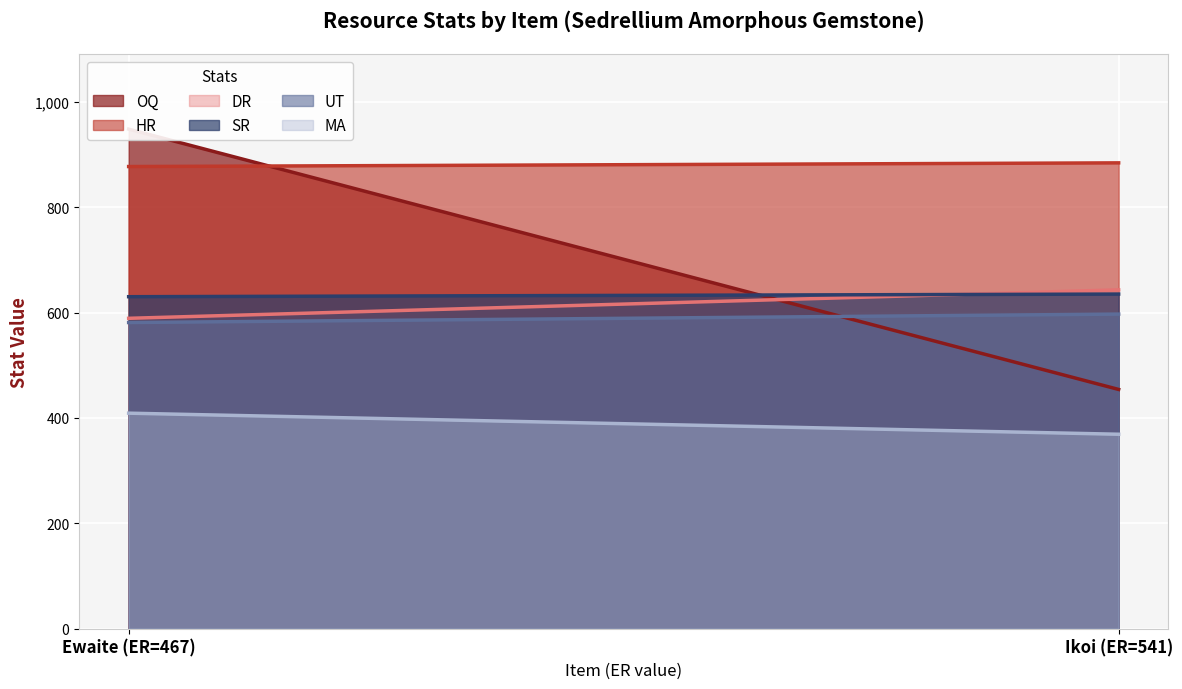

What is the value of the OQ point at the 2nd from the left?

454